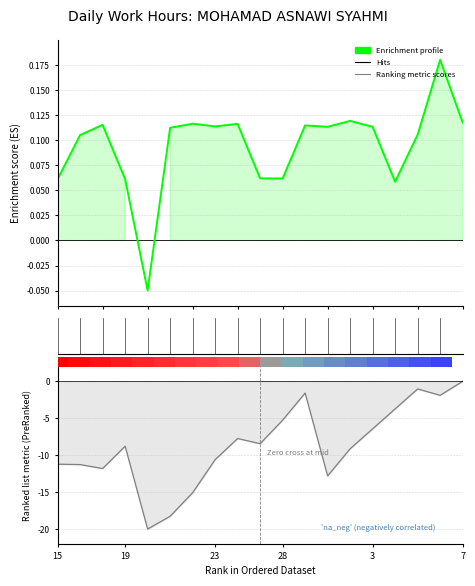

True or false: Enrichment profile has a value of 0.1 at 12.

True